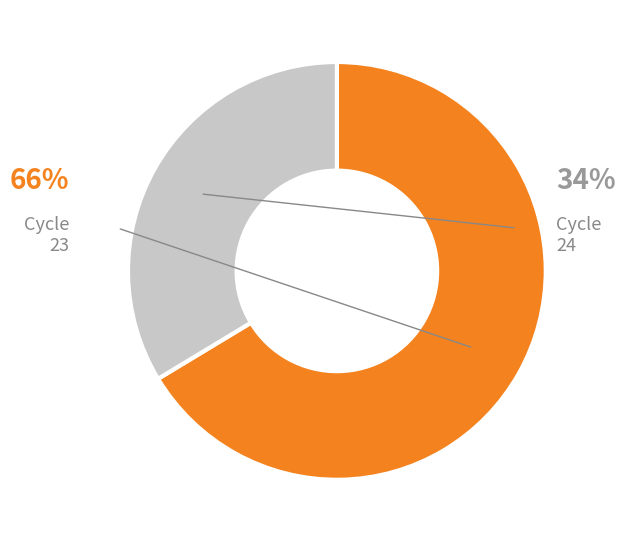

What is the largest slice in the pie chart?

23